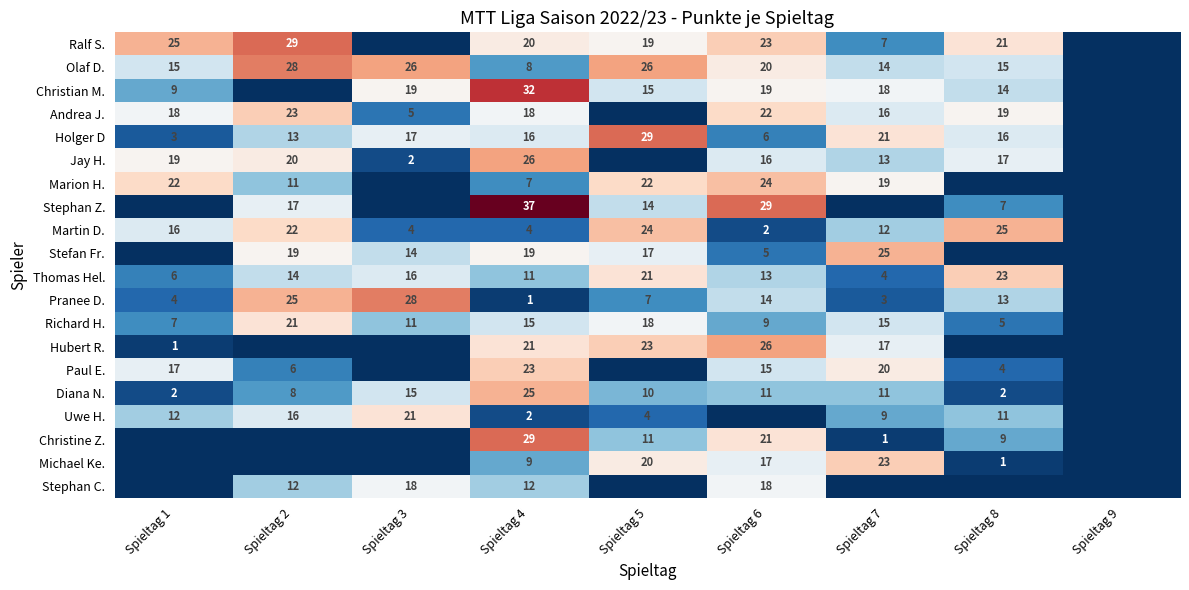

What is the total value across all series at Spieltag 4?

335